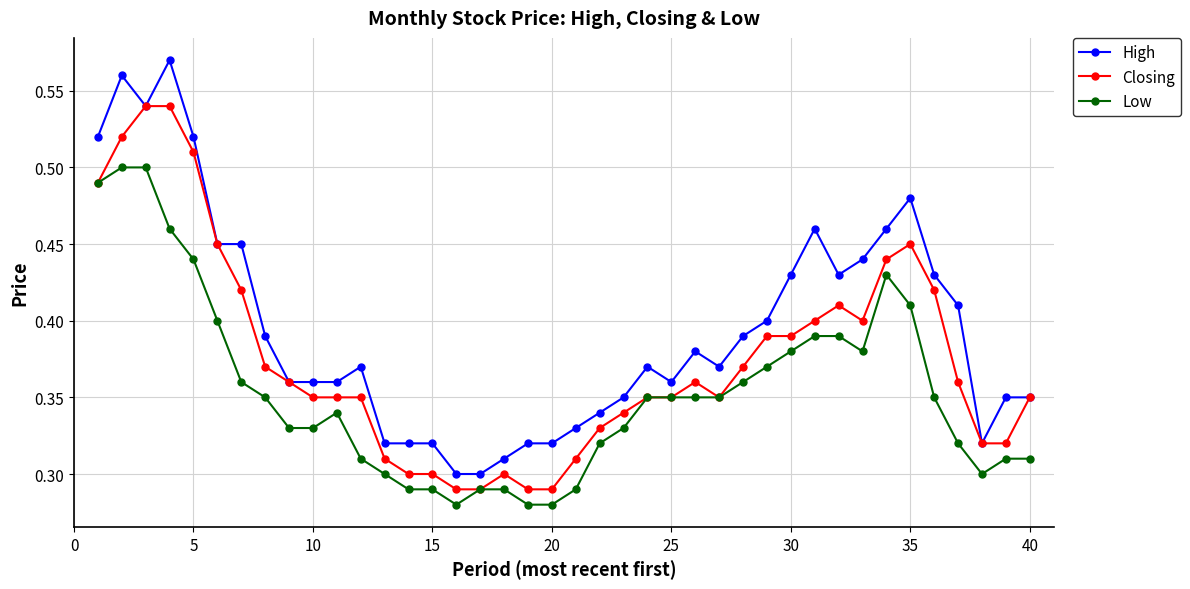

Which series has the largest range (max minus min)?

High